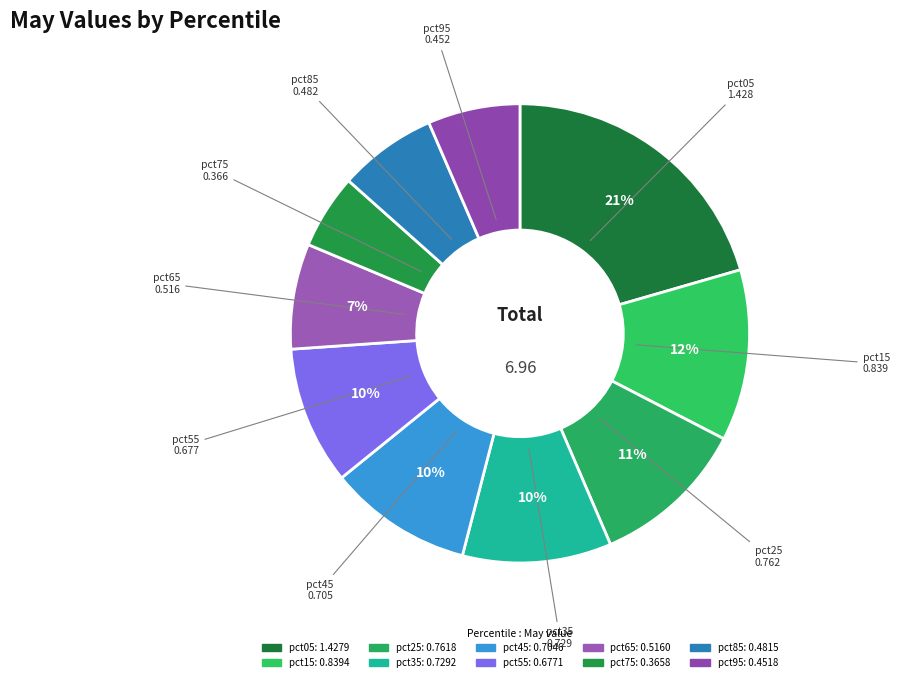

To the nearest percent, what is the average slice percentage?

10%